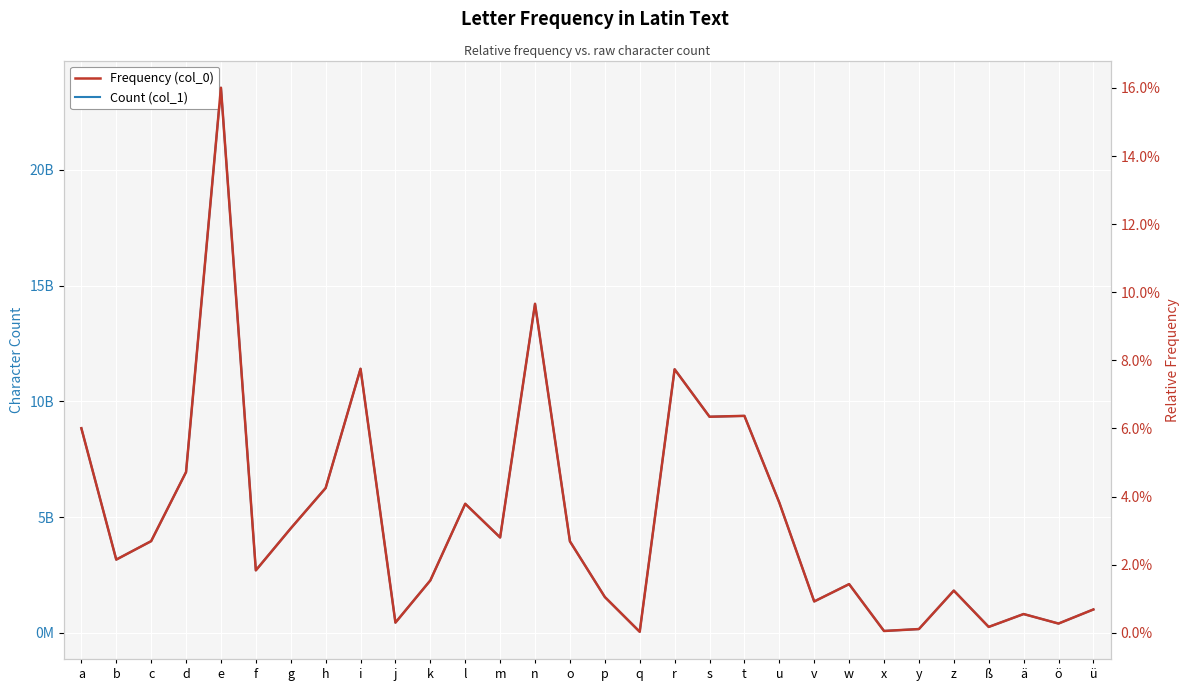

Where does the Count (col_1) series first go above 3949634440?

a